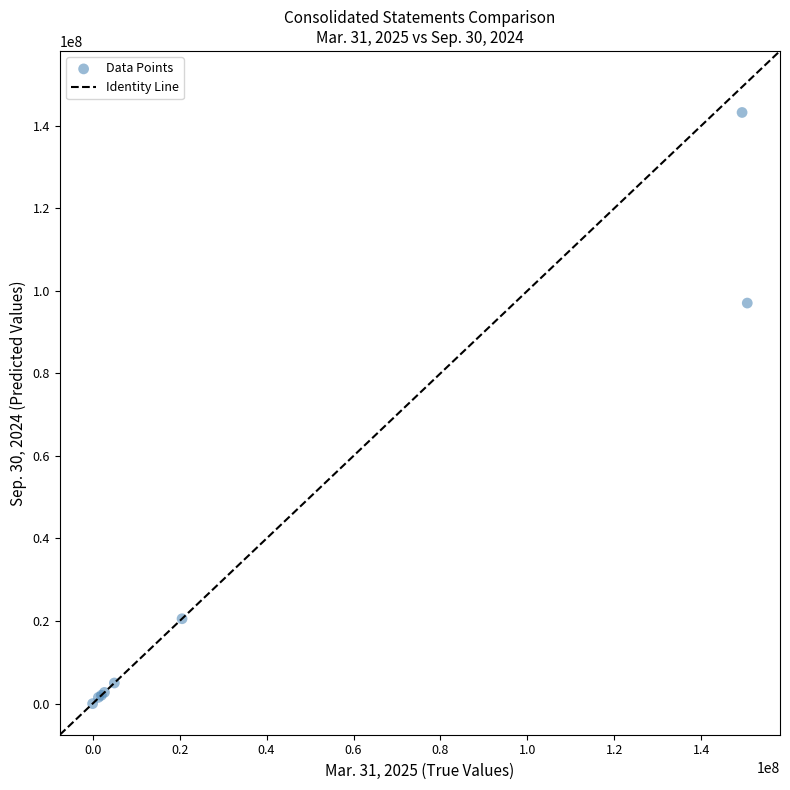

What Y value in the scatter plot is closest to 71589677?

97016429.0